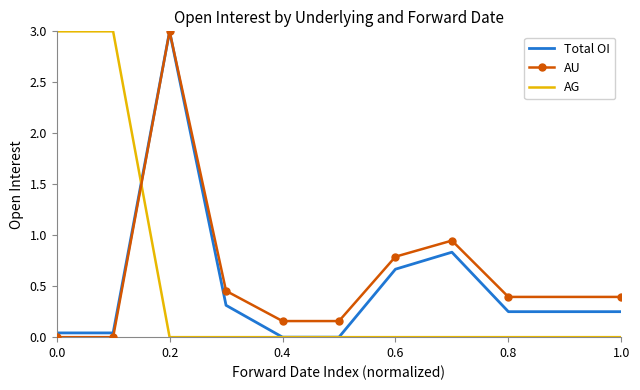

What is the maximum value for Total OI?

3.0